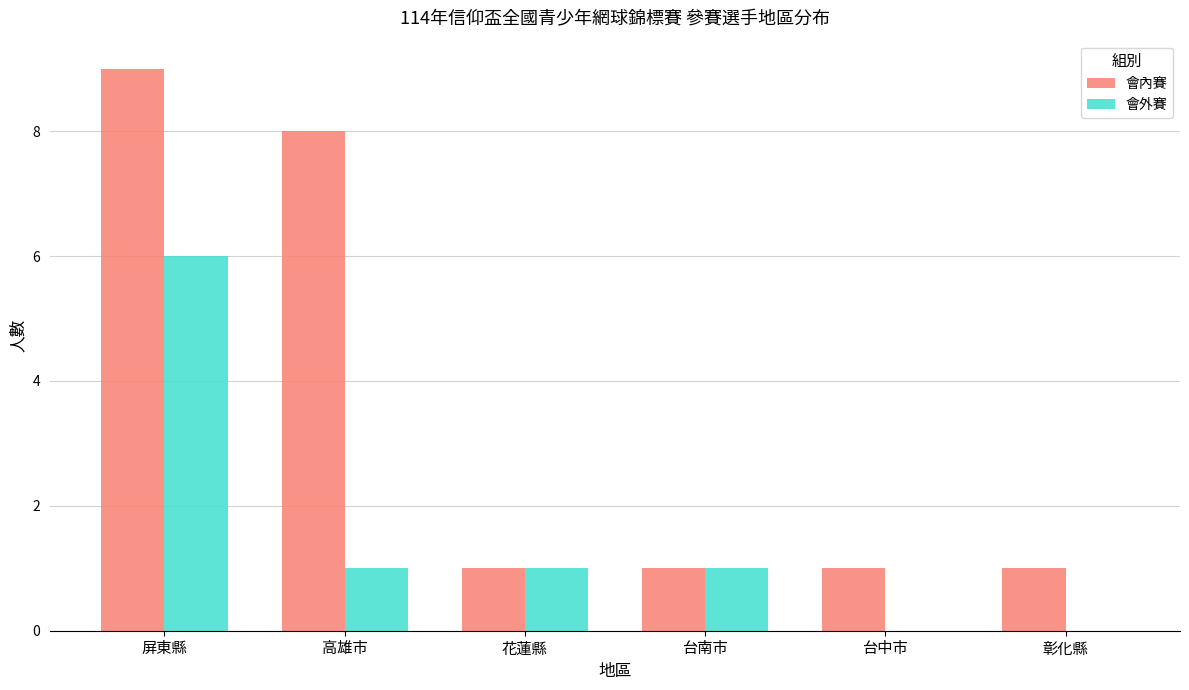

Between 屏東縣 and 彰化縣, which series saw the biggest shift?

會內賽